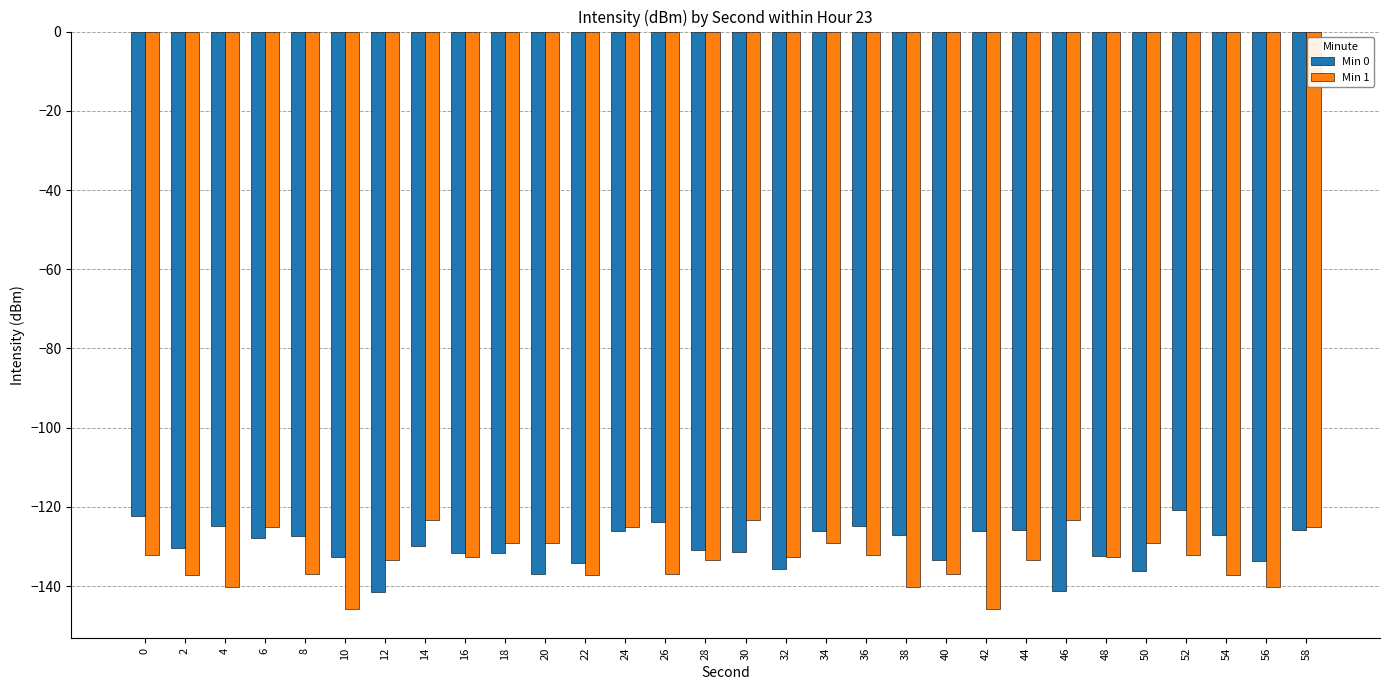

Does the chart contain any negative values?

Yes